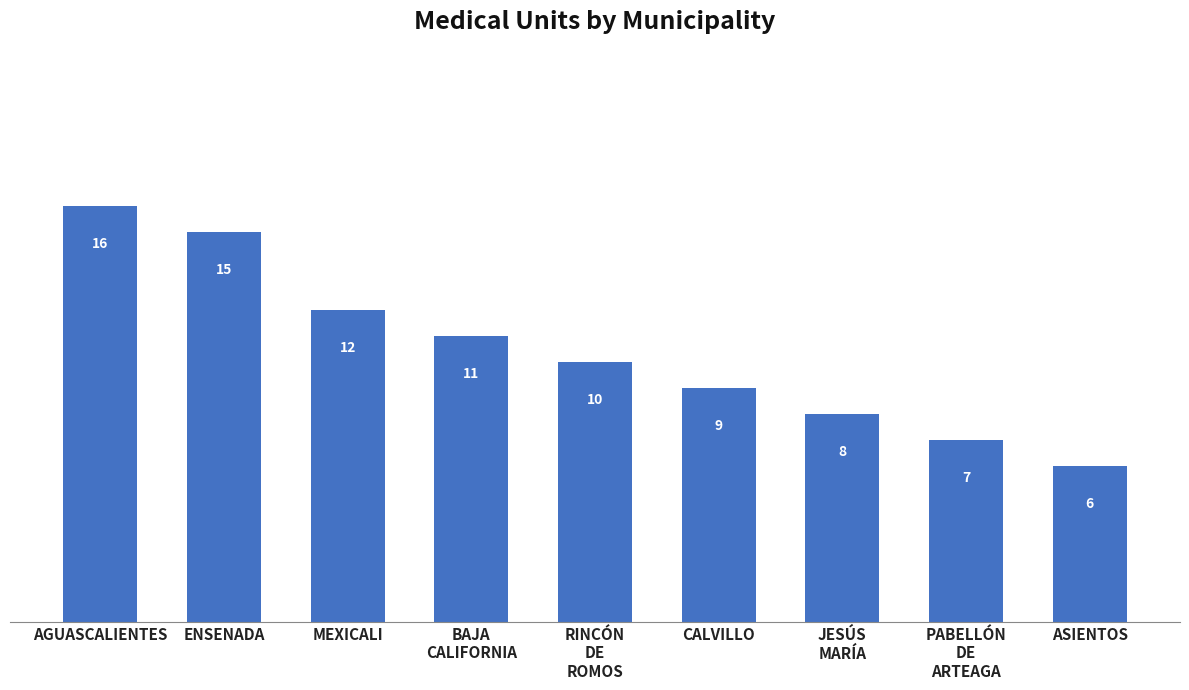

What is the difference between the maximum and minimum values?

10